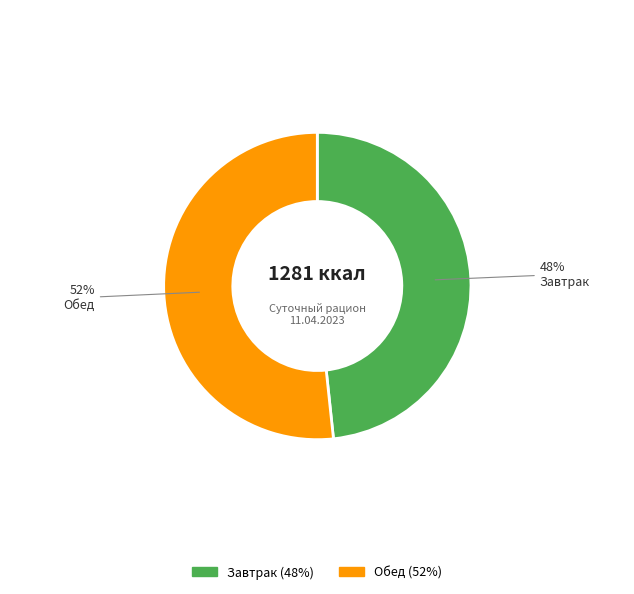

Does Завтрак represent more than half of the total?

No